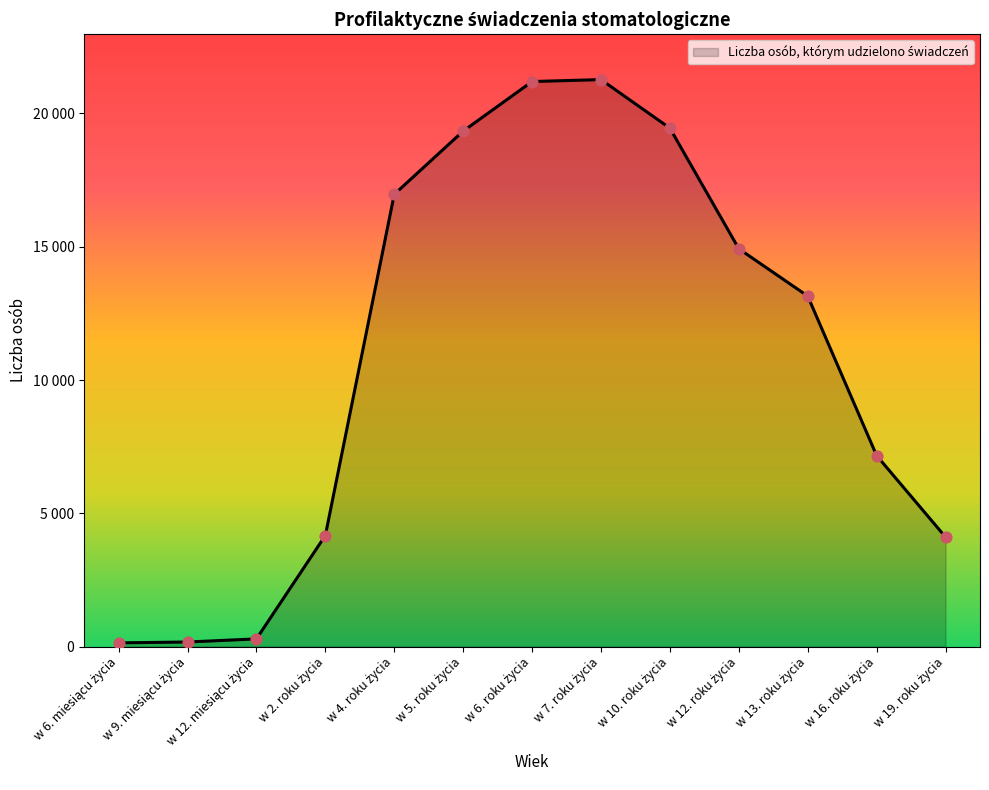

Is this an area chart (filled region under the line)?

Yes